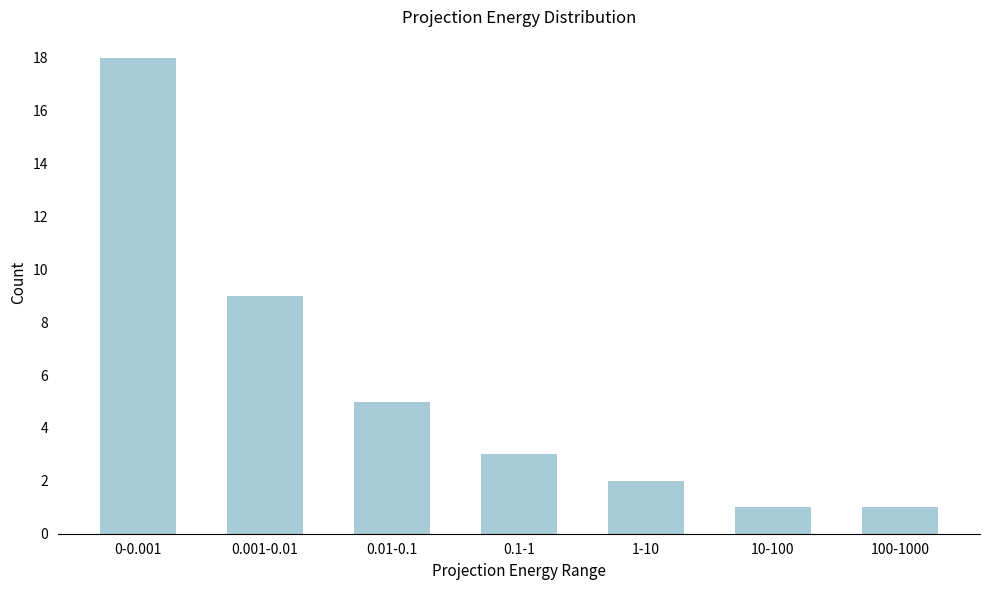

Reading left to right, what are all the values shown in this chart?

0-0.001=18	0.001-0.01=9	0.01-0.1=5	0.1-1=3	1-10=2	10-100=1	100-1000=1